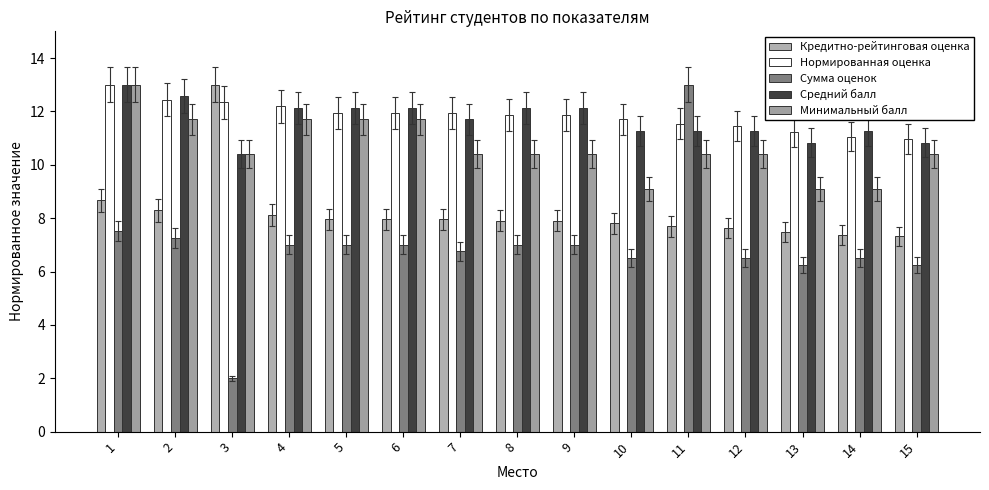

Reading left to right, what are all the values shown in this chart?

Кредитно-рейтинговая оценка: 1=8.7	2=8.3	3=13.0	4=8.1	5=8.0	6=8.0	7=8.0	8=7.9	9=7.9	10=7.8	11=7.7	12=7.6	13=7.5	14=7.4	15=7.3
Нормированная оценка: 1=13.0	2=12.4	3=12.4	4=12.2	5=11.9	6=11.9	7=11.9	8=11.9	9=11.9	10=11.7	11=11.5	12=11.5	13=11.2	14=11.1	15=11.0
Сумма оценок: 1=7.5	2=7.2	3=2.0	4=7.0	5=7.0	6=7.0	7=6.8	8=7.0	9=7.0	10=6.5	11=13.0	12=6.5	13=6.2	14=6.5	15=6.2
Средний балл: 1=13.0	2=12.6	3=10.4	4=12.1	5=12.1	6=12.1	7=11.7	8=12.1	9=12.1	10=11.3	11=11.3	12=11.3	13=10.8	14=11.3	15=10.8
Минимальный балл: 1=13.0	2=11.7	3=10.4	4=11.7	5=11.7	6=11.7	7=10.4	8=10.4	9=10.4	10=9.1	11=10.4	12=10.4	13=9.1	14=9.1	15=10.4